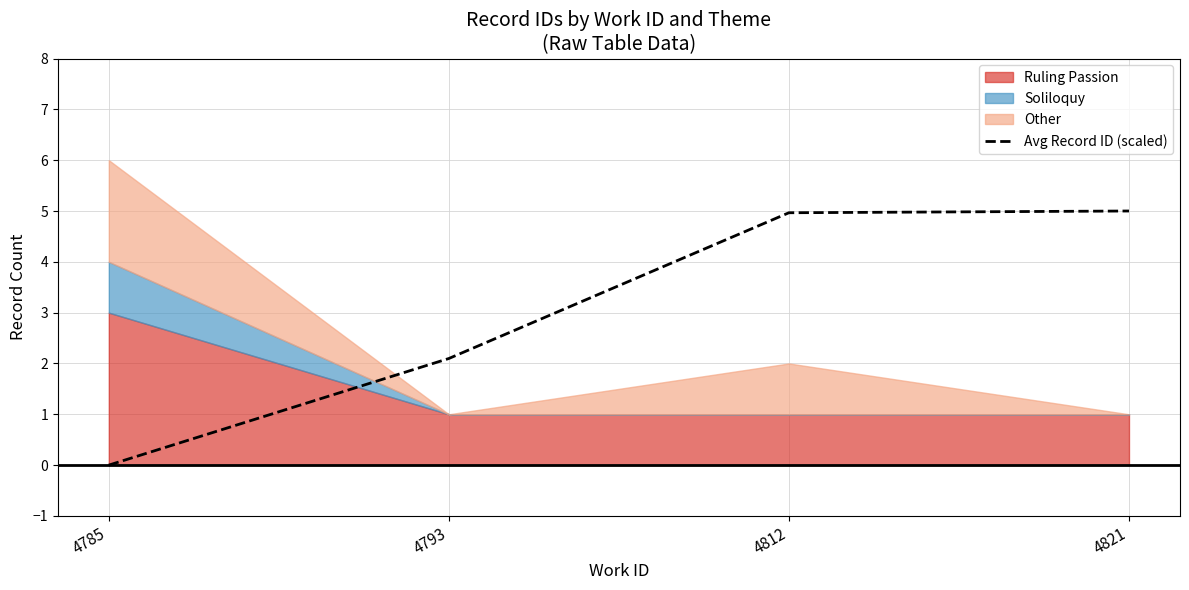

What is the ratio of the value at 4793 to the value at 4812?

0.4